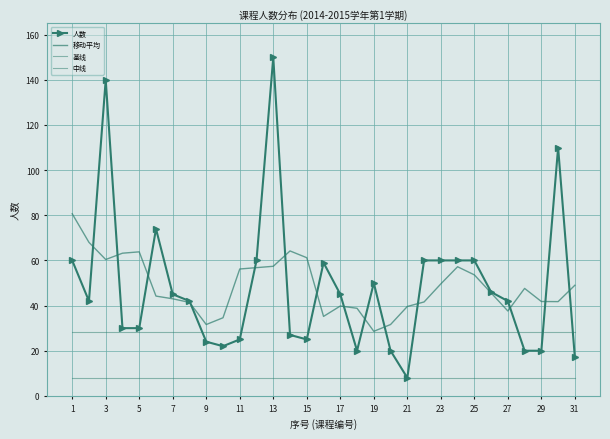

True or false: 中线 has more than 1 interior local peaks.

False